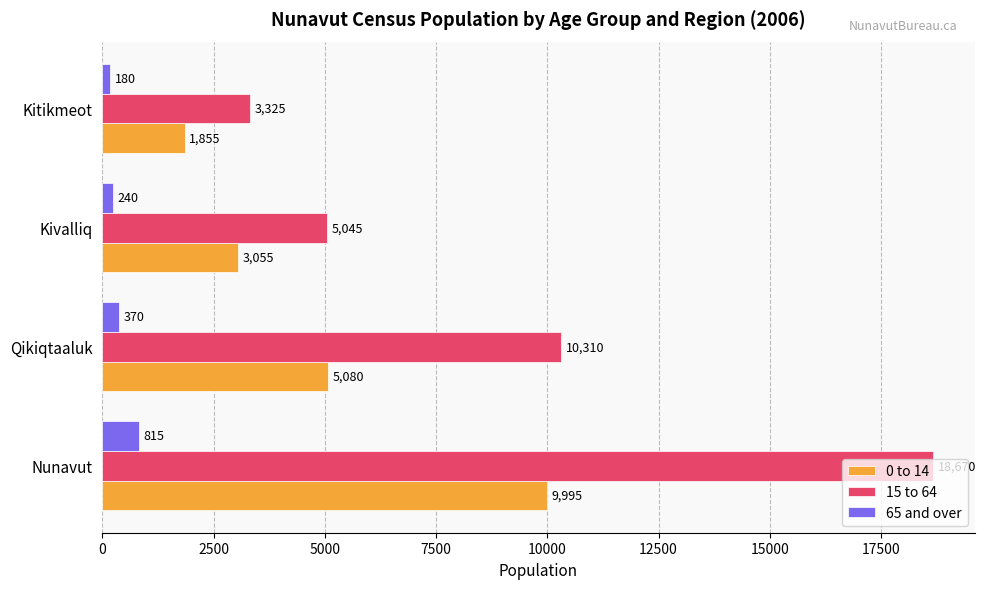

What are all the series names shown in the legend?

0 to 14, 15 to 64, 65 and over